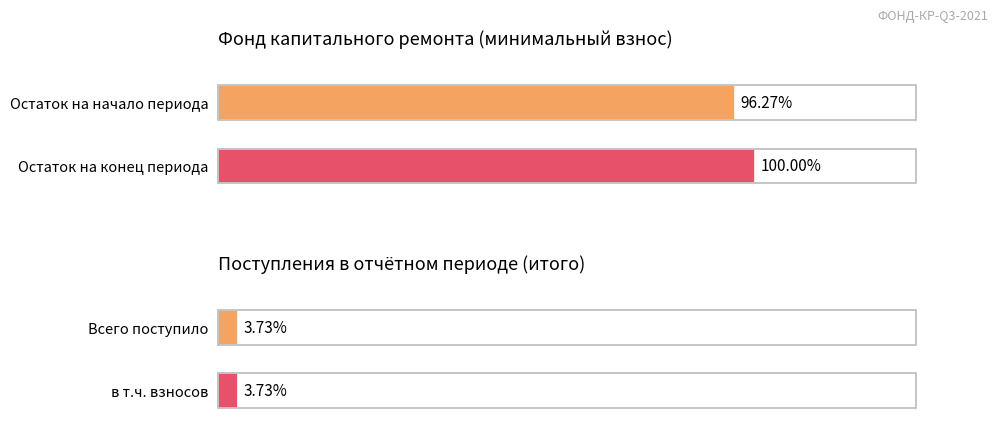

At which category does the chart reach its peak across all series?

Остаток на конец